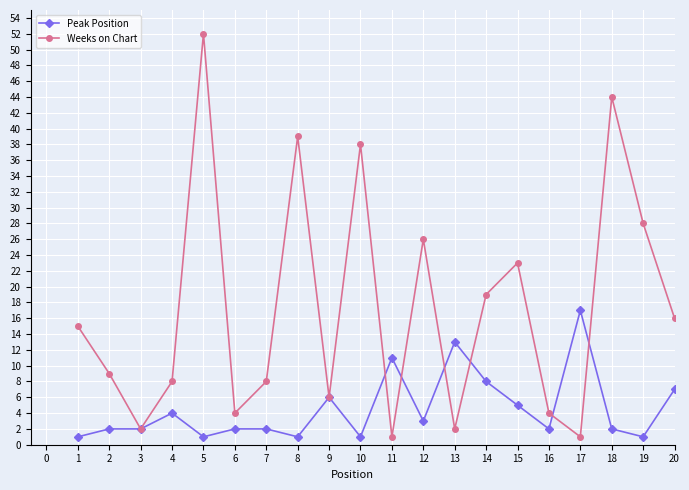

What is the difference between the maximum and minimum values in the Peak Position series?

16